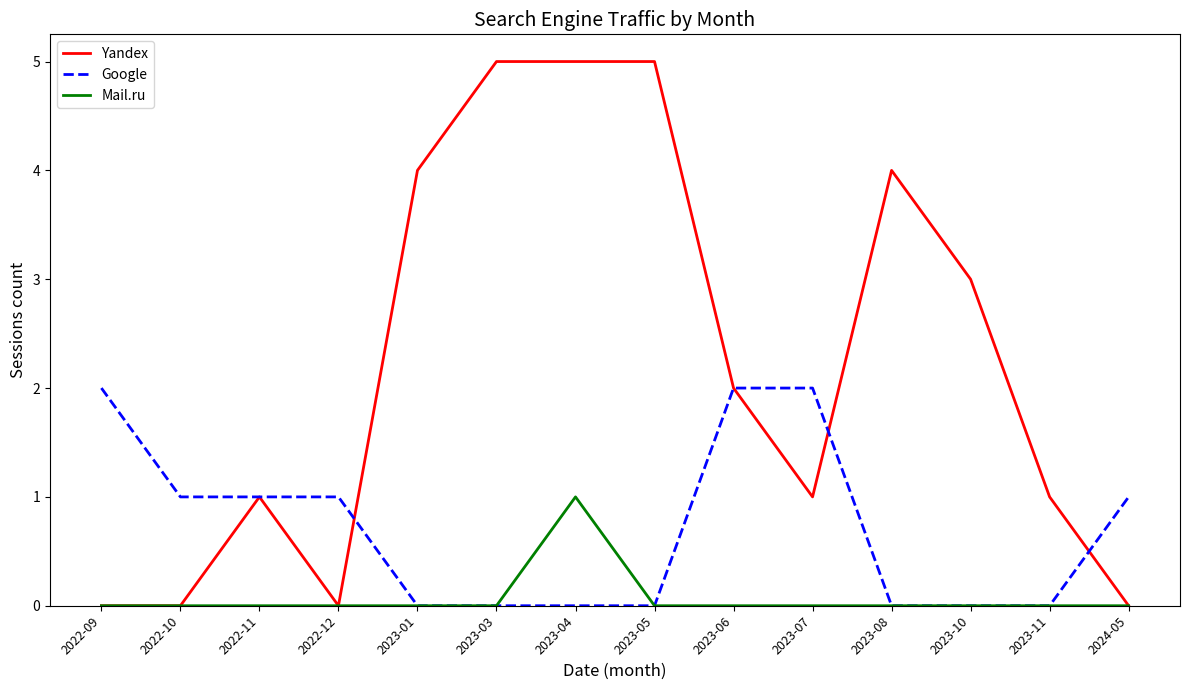

Which series changed the most between 2023-03 and 2023-11?

Yandex